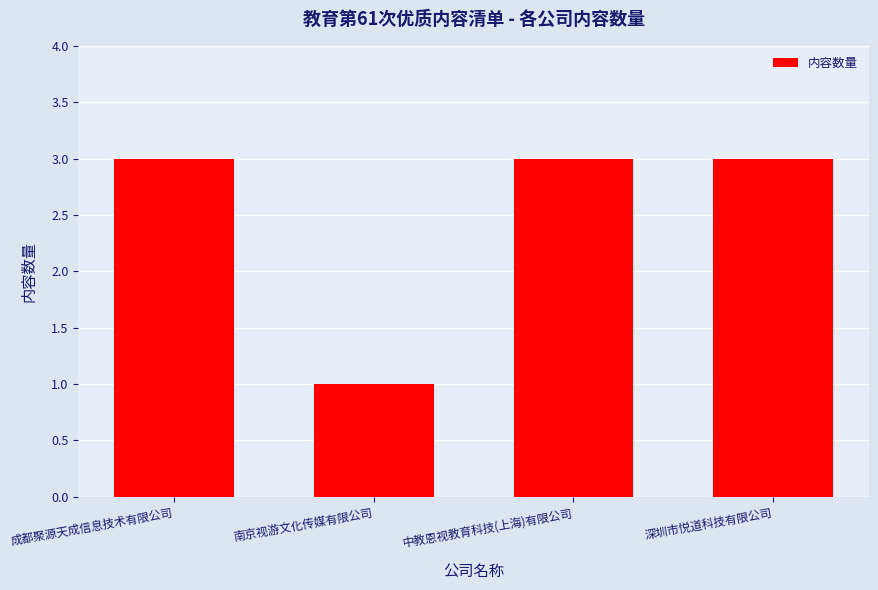

The chart shows a value of 3 at 深圳市悦道科技有限公司. True or false?

True